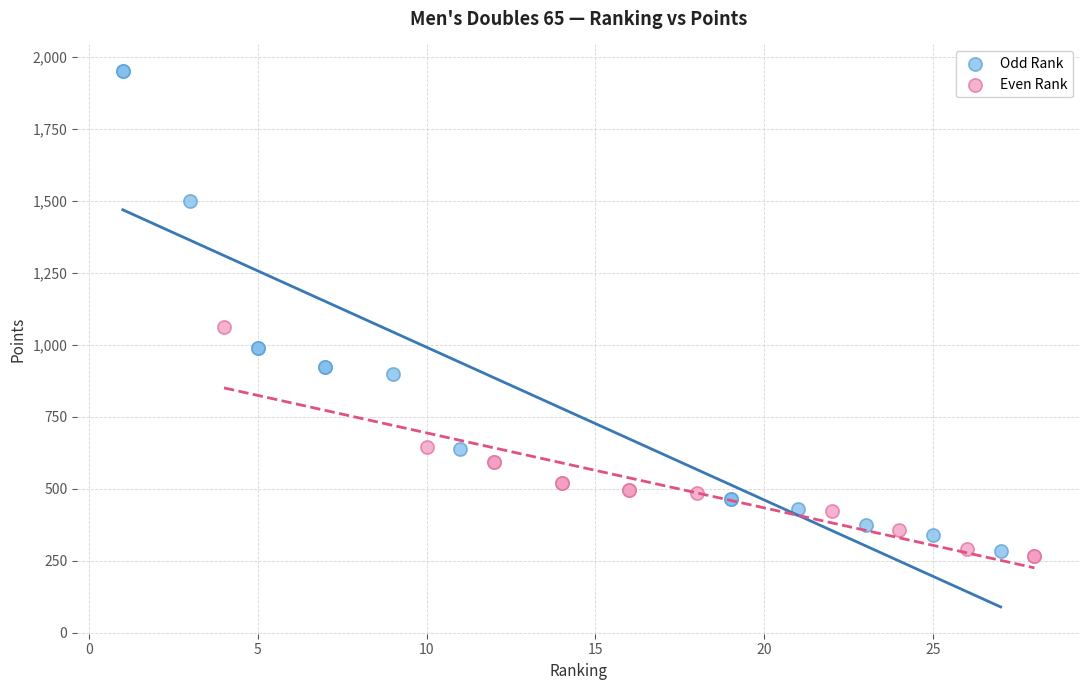

Which series has the widest spread of Y values?

Odd Rank